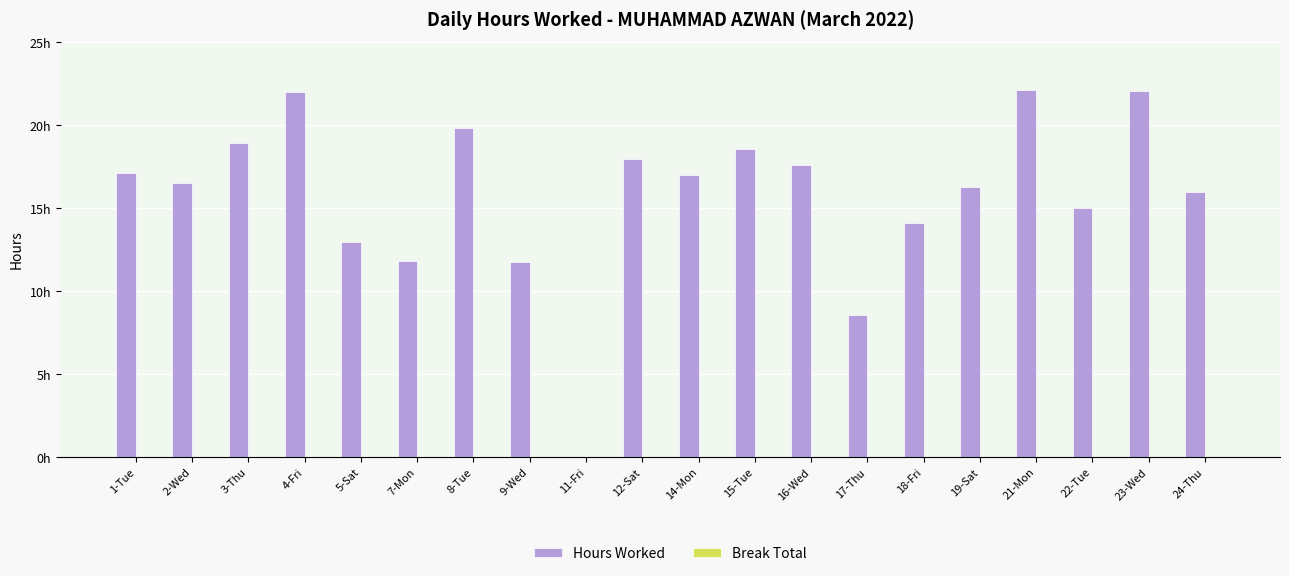

Reading right to left, what are all the values shown in this chart?

Hours Worked: 24-Thu=16.0	23-Wed=22.0	22-Tue=15.0	21-Mon=22.1	19-Sat=16.2	18-Fri=14.1	17-Thu=8.6	16-Wed=17.6	15-Tue=18.6	14-Mon=17.0	12-Sat=17.9	11-Fri=0.0	9-Wed=11.7	8-Tue=19.8	7-Mon=11.8	5-Sat=12.9	4-Fri=22.0	3-Thu=18.9	2-Wed=16.5	1-Tue=17.1
Break Total: 24-Thu=0.0	23-Wed=0.0	22-Tue=0.0	21-Mon=0.0	19-Sat=0.0	18-Fri=0.0	17-Thu=0.0	16-Wed=0.0	15-Tue=0.0	14-Mon=0.0	12-Sat=0.0	11-Fri=0.0	9-Wed=0.0	8-Tue=0.0	7-Mon=0.0	5-Sat=0.0	4-Fri=0.0	3-Thu=0.0	2-Wed=0.0	1-Tue=0.0